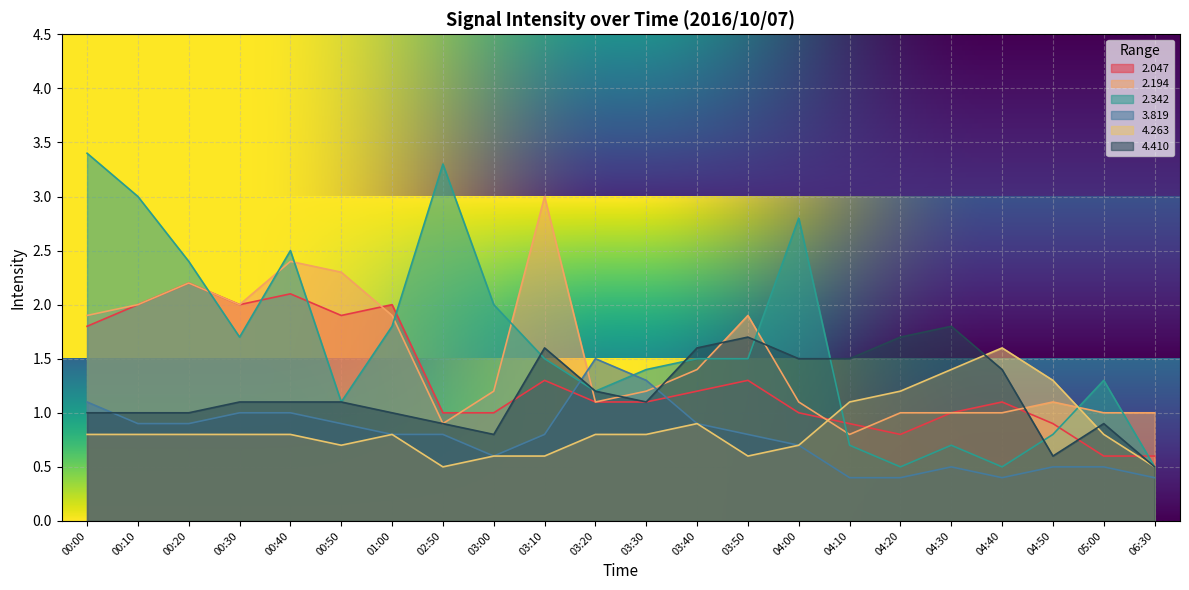

At which category is the sum across all series the highest?

00:00